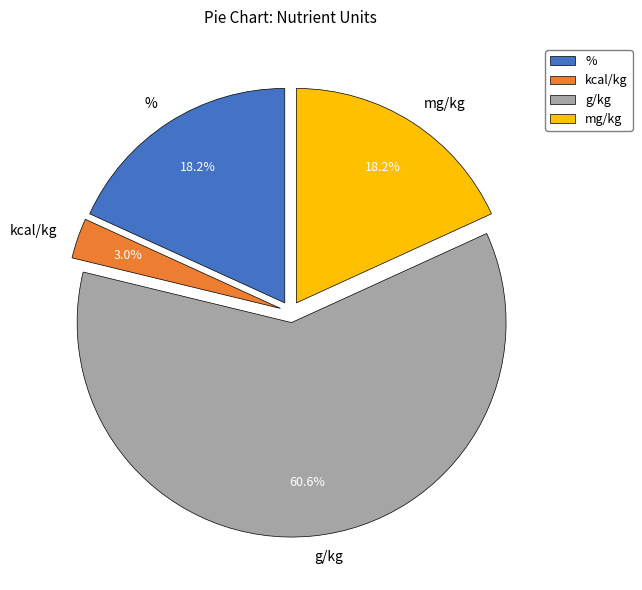

Between mg/kg and kcal/kg, which is larger?

mg/kg